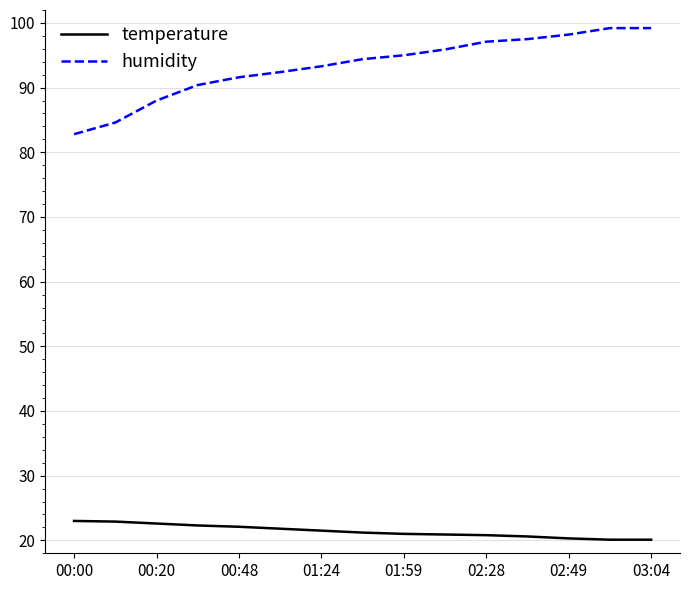

List the series in order of their peak value, highest first.

humidity, temperature